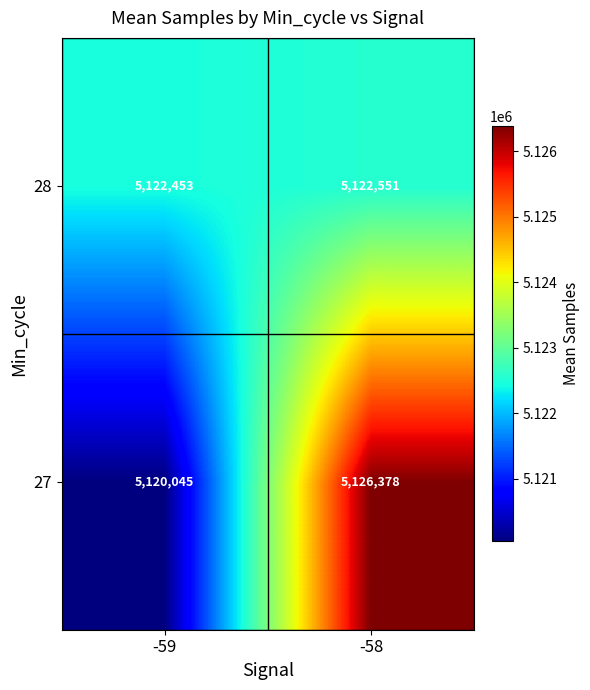

The 27 series shows 5126378 at -58. True or false?

True